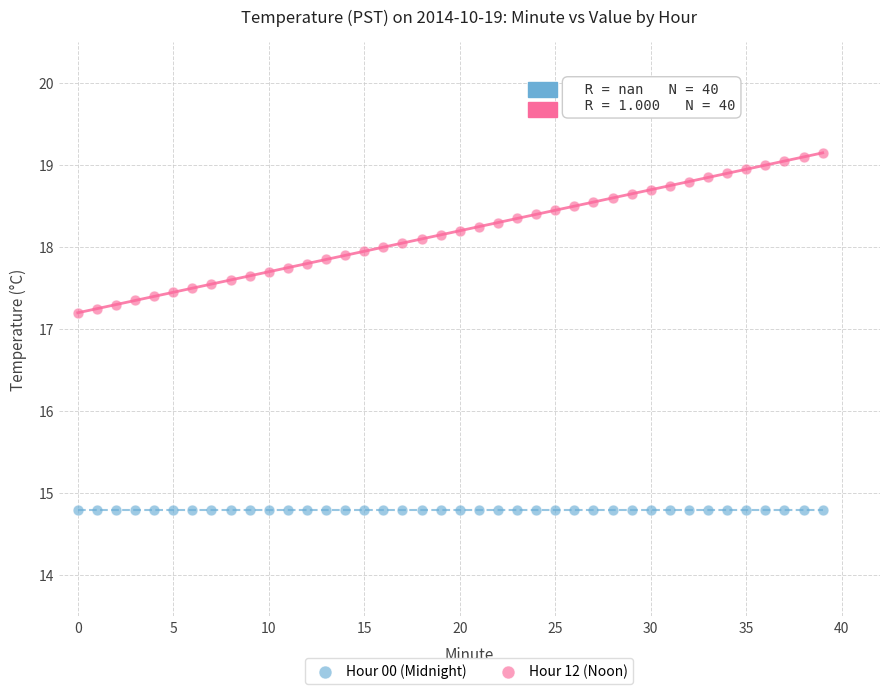

Which series contains the highest Y value?

Hour 12 (Noon)